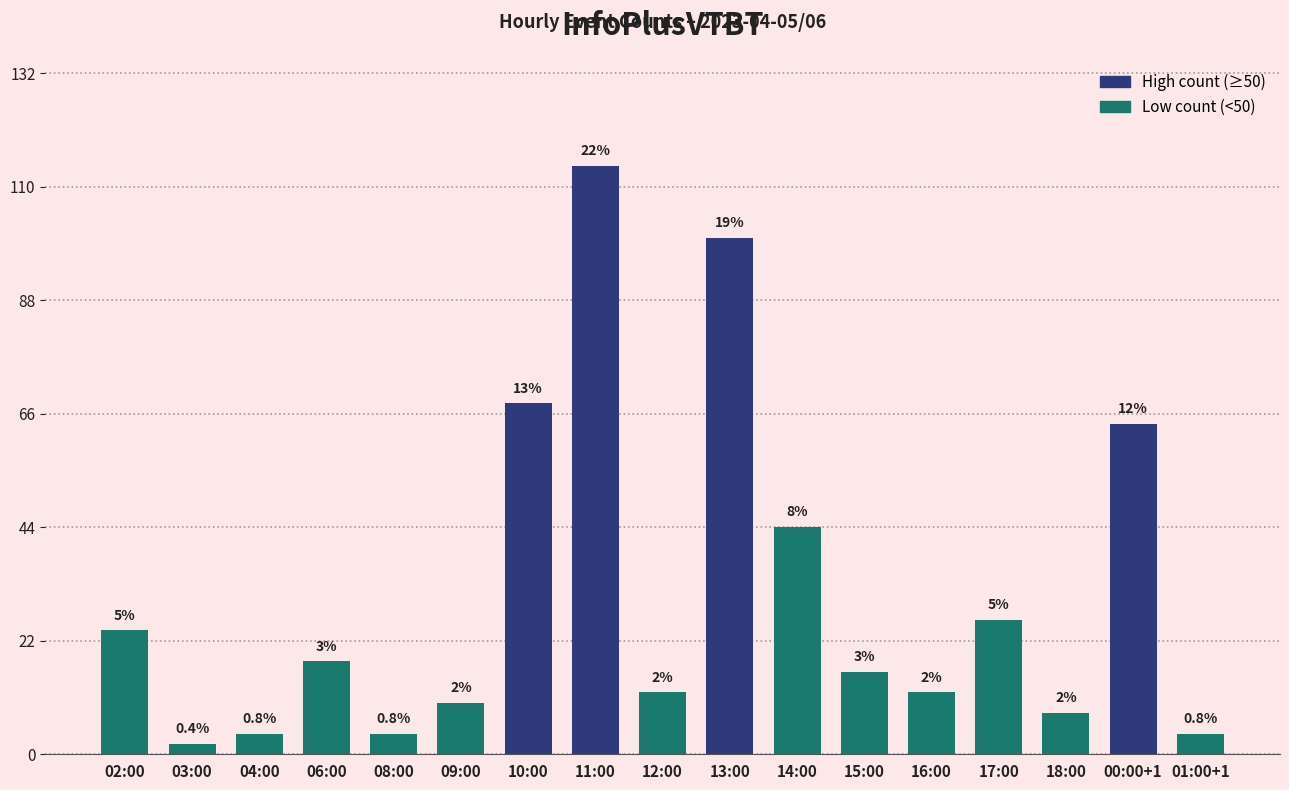

How many bars are there in total?

17